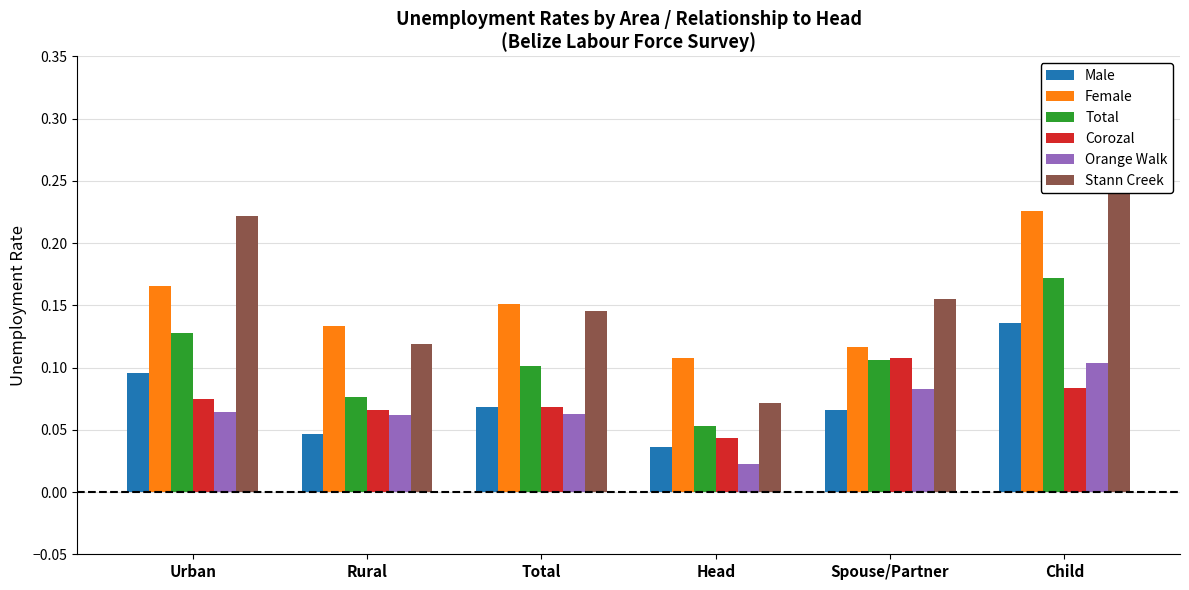

Rank the series at Urban from highest to lowest value.

Stann Creek, Female, Total, Male, Corozal, Orange Walk